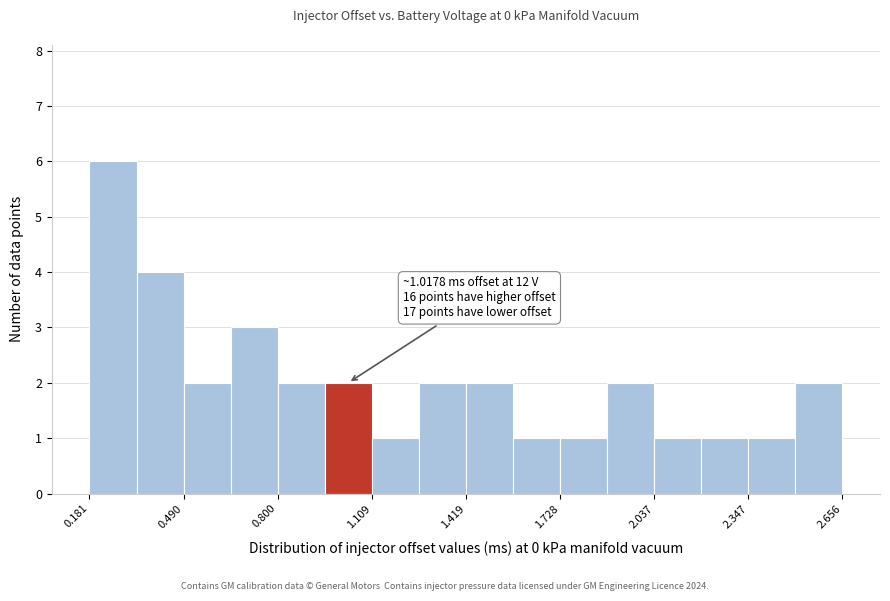

Read against the x-axis, roughly where is the centre of the tallest bar?

0.25